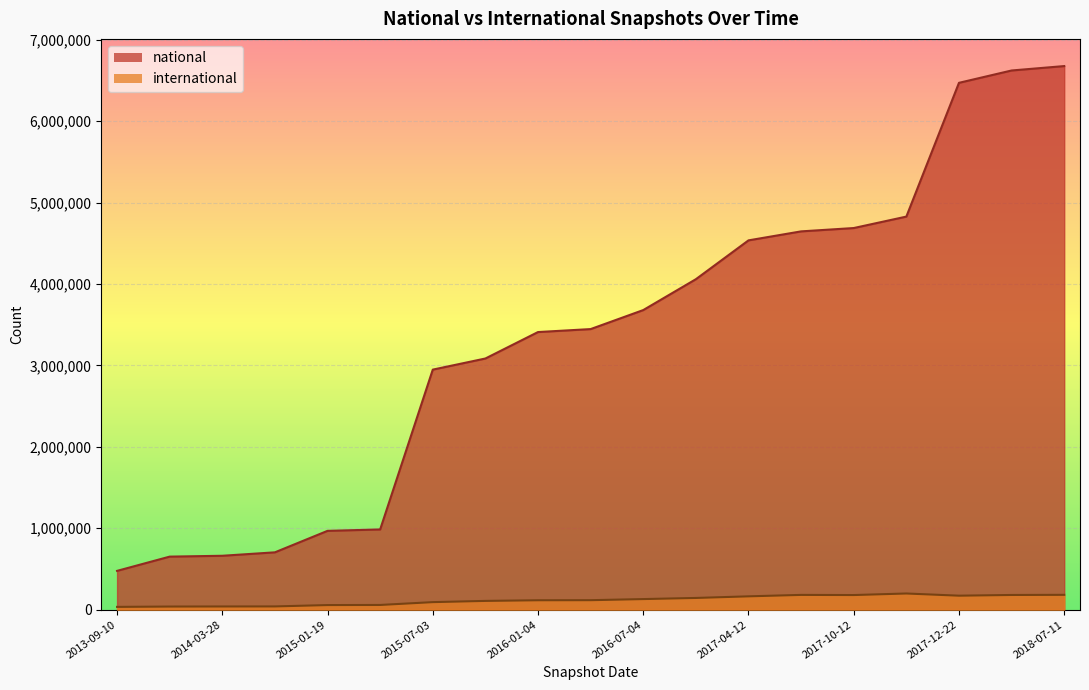

What value does the national series have at 2014-09-08, to the nearest 50?

704600